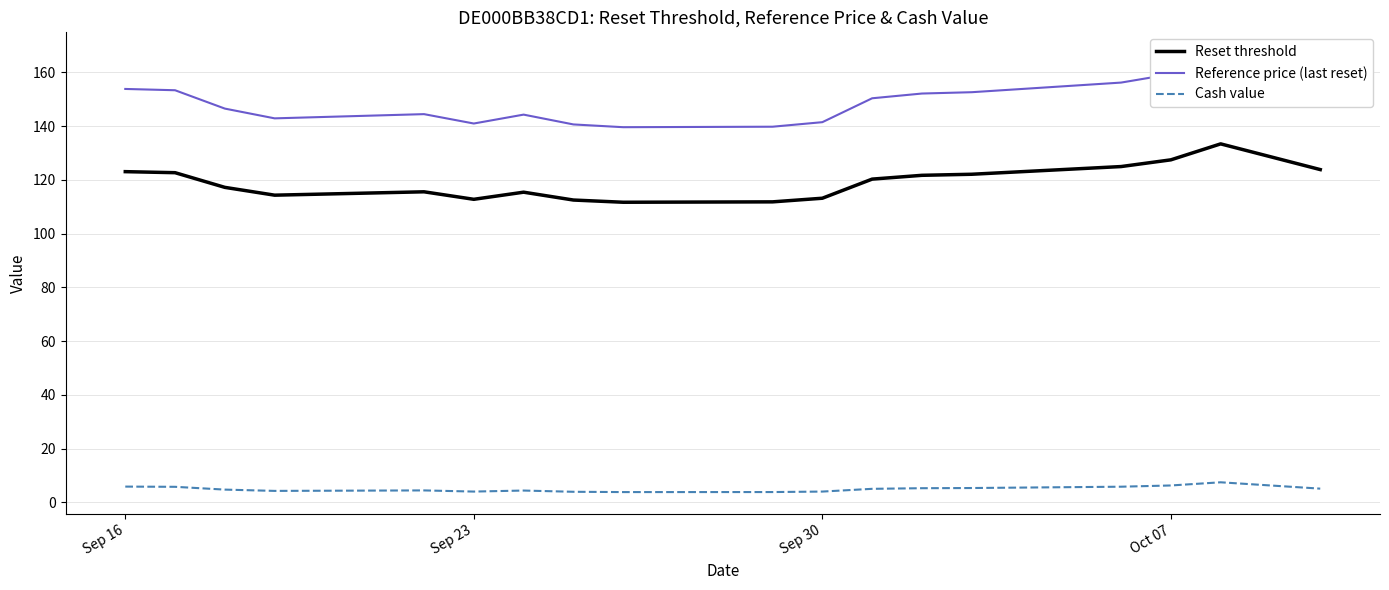

True or false: Reset threshold and Cash value cross at least once.

False